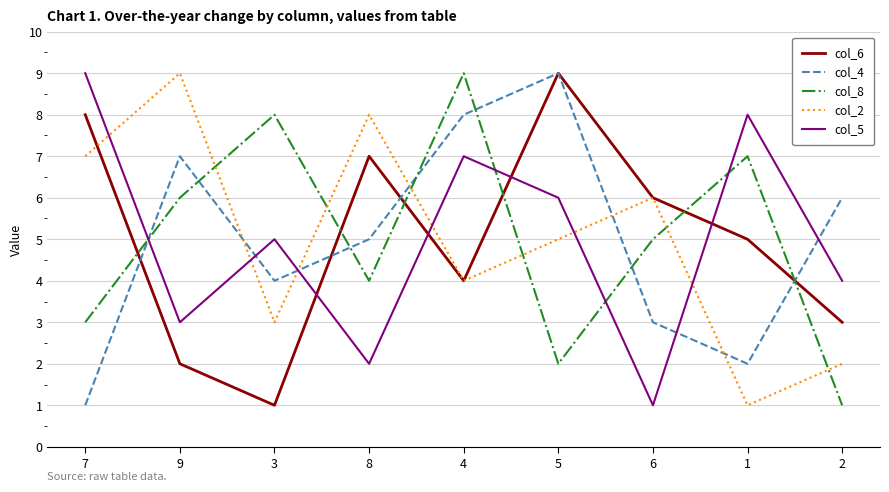

At which label does col_2 first exceed 5?

7